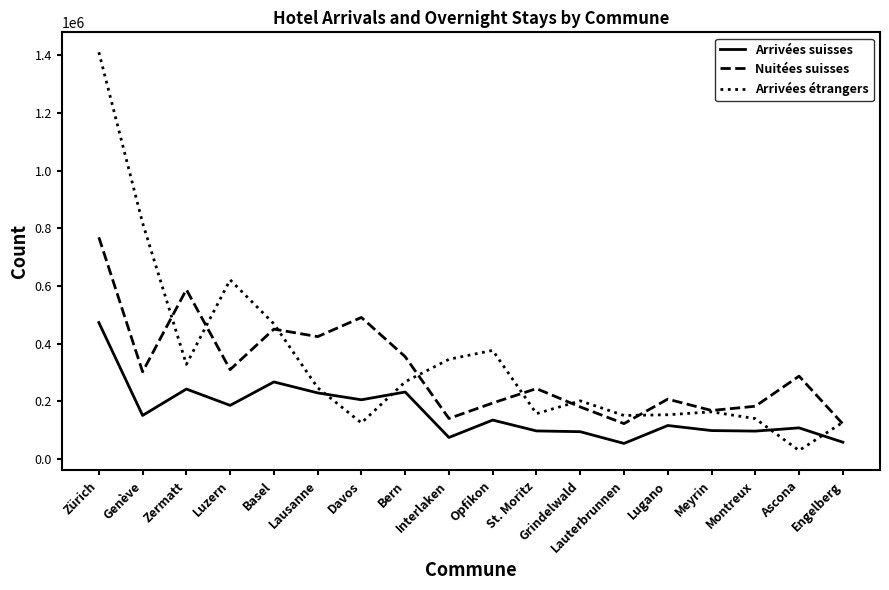

Rank the series by their average value, from lowest to highest.

Arrivées suisses, Nuitées suisses, Arrivées étrangers